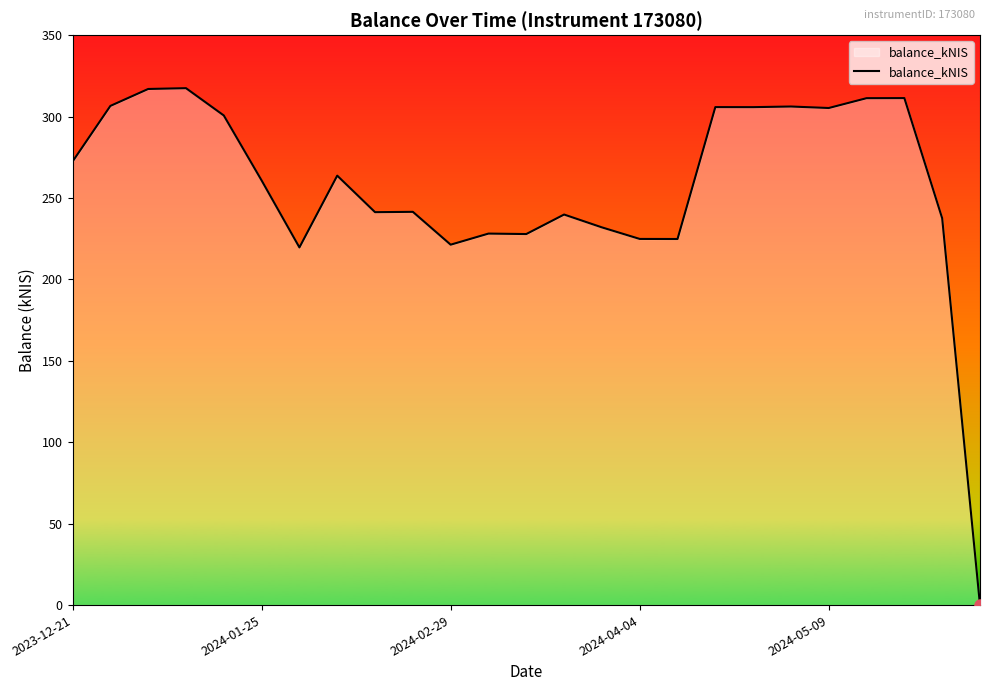

What is the greatest value displayed?

317.4